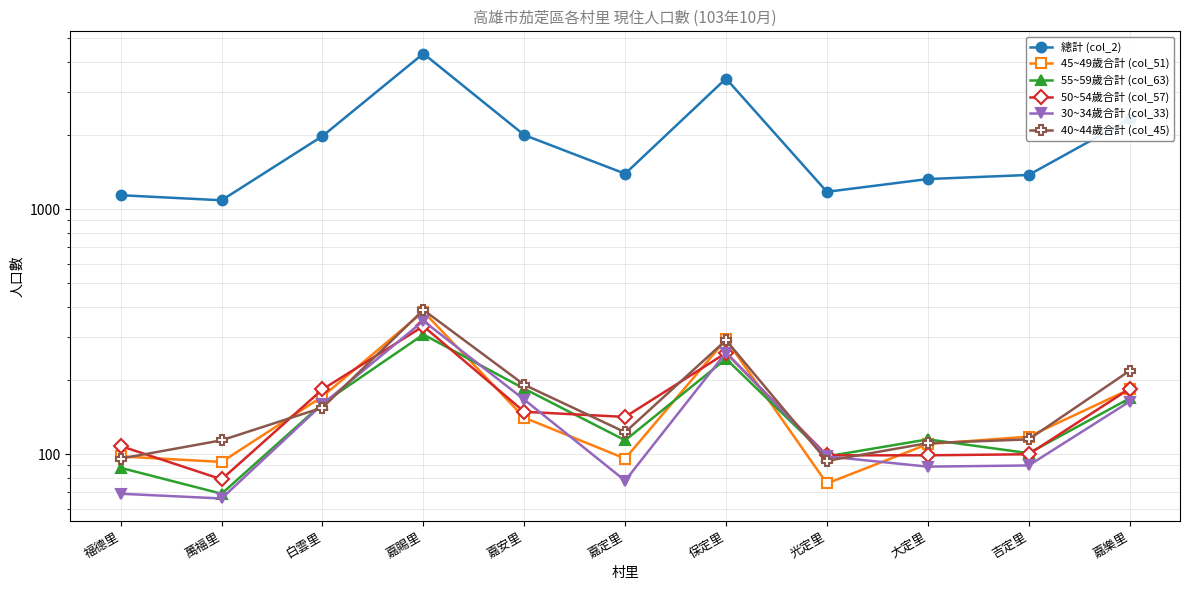

Is the value of 40~44歲合計 (col_45) at 嘉樂里 greater than the value of 總計 (col_2) at 吉定里?

No